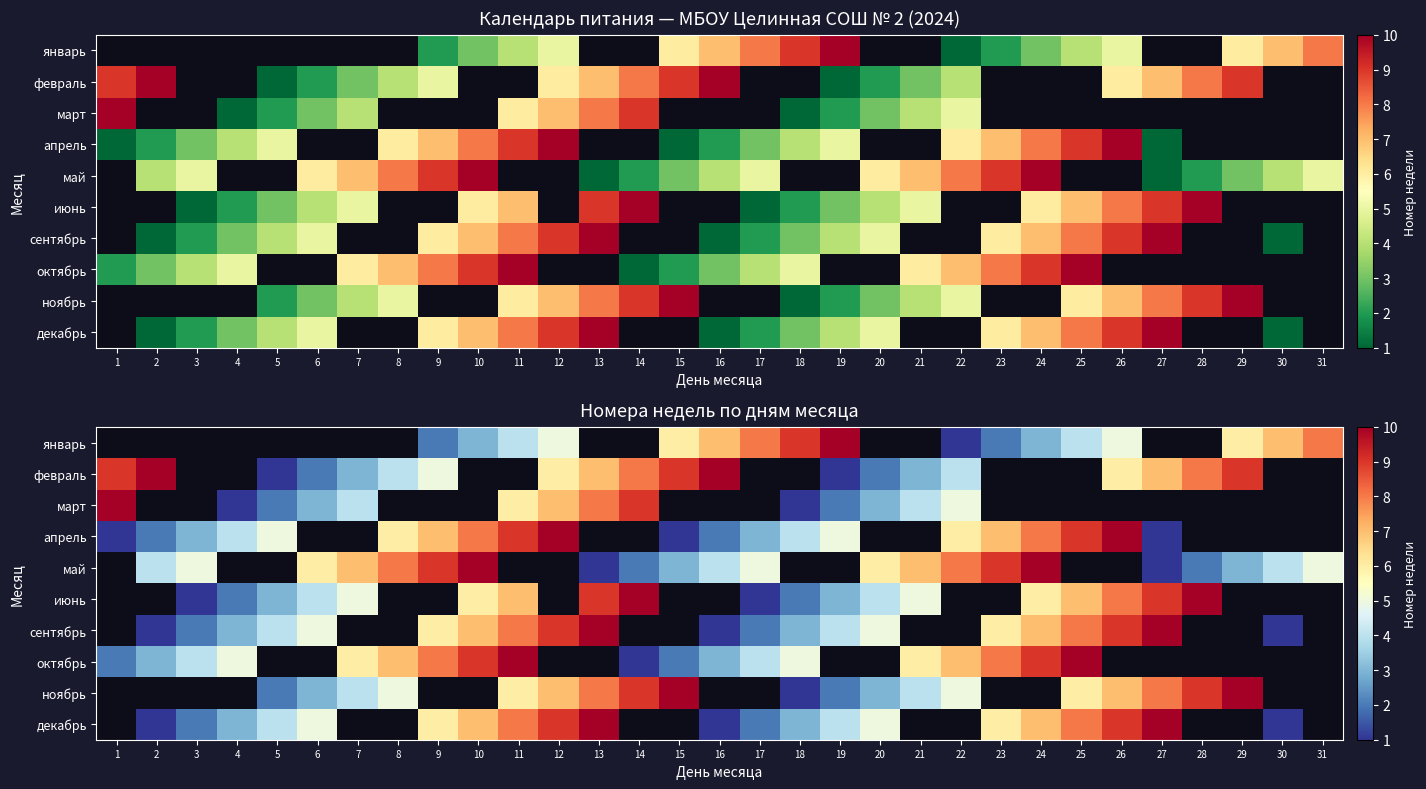

Which series has the largest range (max minus min)?

февраль